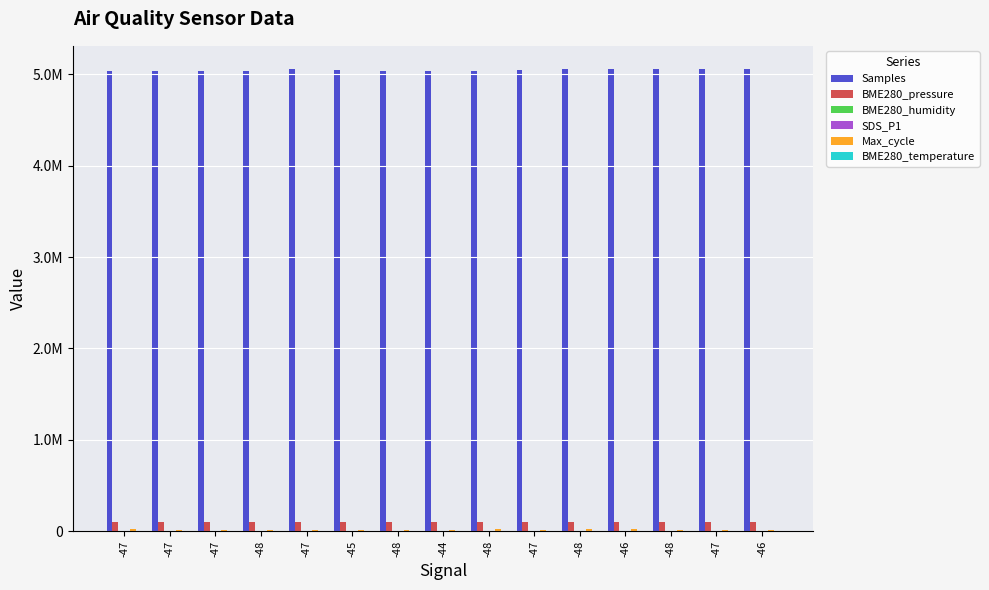

List the labels in order of BME280_temperature value, largest first.

-47, -47, -47, -48, -48, -45, -48, -47, -48, -44, -47, -48, -47, -46, -46